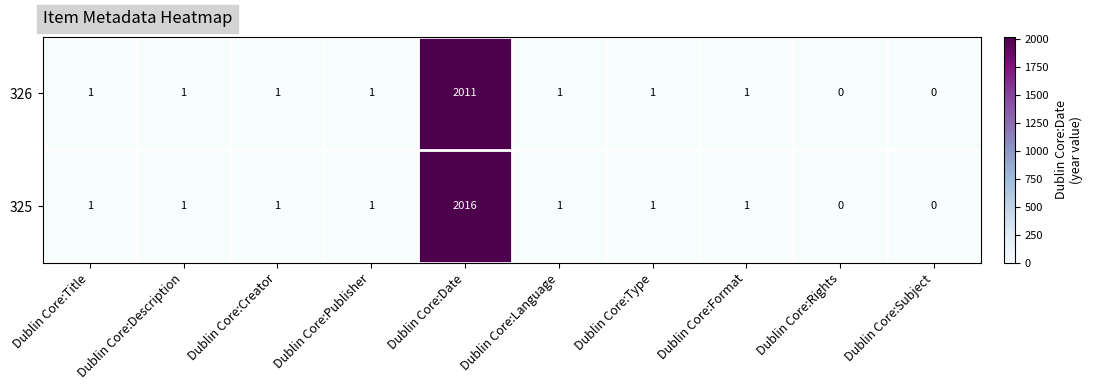

What is the average value of the 326 series?

202